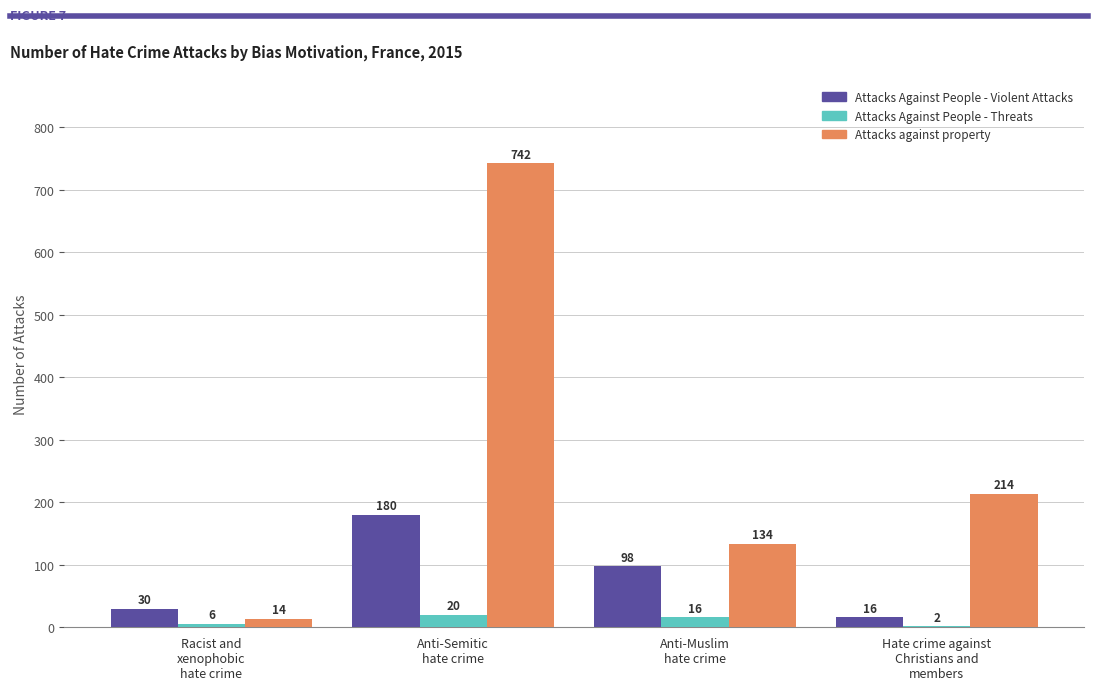

Which series has the largest total across all categories?

Attacks against property